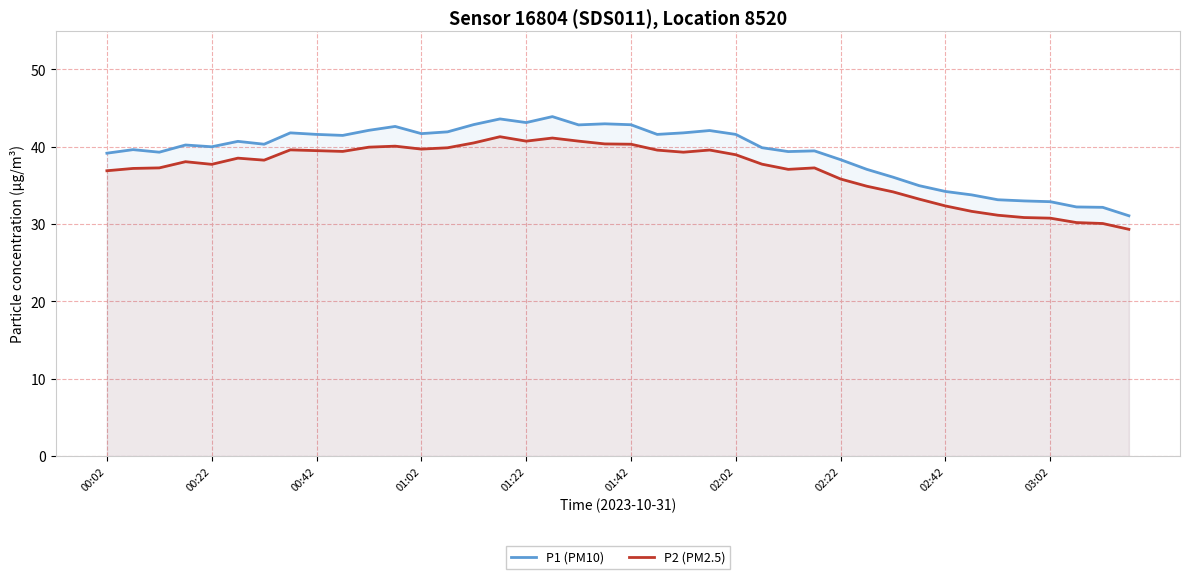

Reading right to left, list all the values displayed in this chart.

P1 (PM10): 31.1	32.2	32.2	32.9	33.0	33.1	33.8	34.2	35.0	36.1	37.1	38.3	39.5	39.4	39.9	41.6	42.1	41.8	41.6	42.9	43.0	42.8	43.9	43.1	43.6	42.9	41.9	41.7	42.6	42.1	41.5	41.6	41.8	40.3	40.7	40.0	40.2	39.3	39.6	39.2
P2 (PM2.5): 29.3	30.1	30.2	30.8	30.9	31.1	31.6	32.4	33.2	34.2	34.9	35.8	37.3	37.1	37.8	39.0	39.6	39.3	39.6	40.3	40.4	40.7	41.1	40.7	41.3	40.5	39.9	39.7	40.1	40.0	39.4	39.5	39.6	38.3	38.5	37.7	38.1	37.3	37.2	36.9